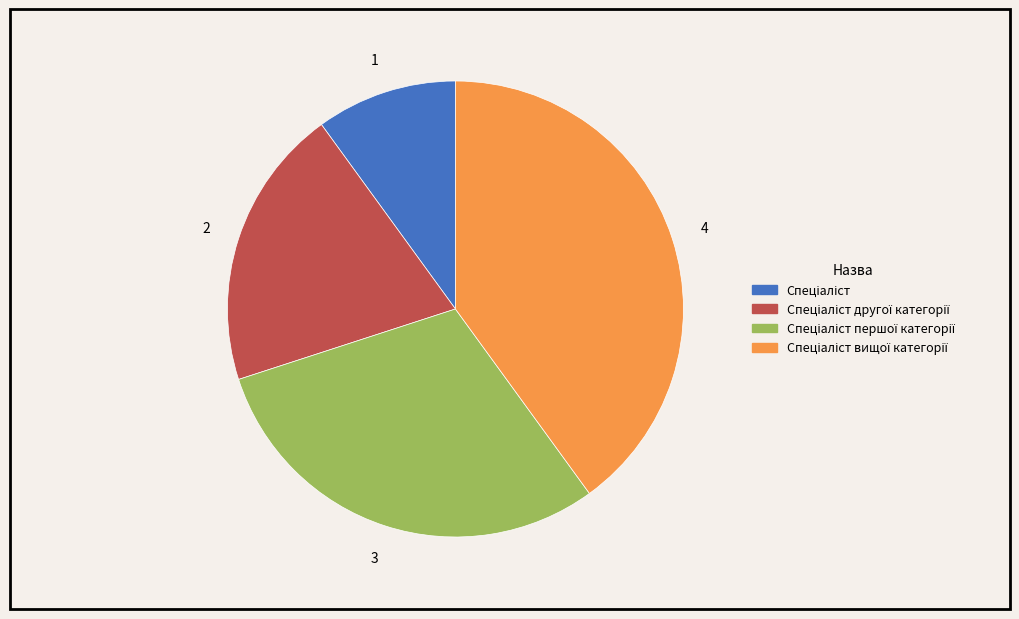

How many segments does this pie chart have?

4